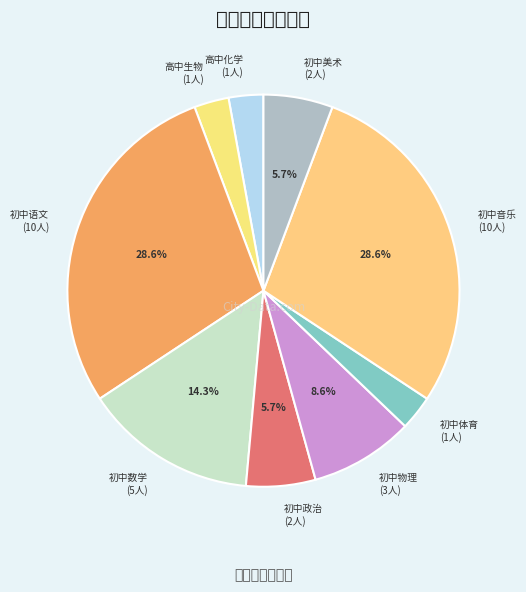

Does 初中物理 represent more than half of the total?

No